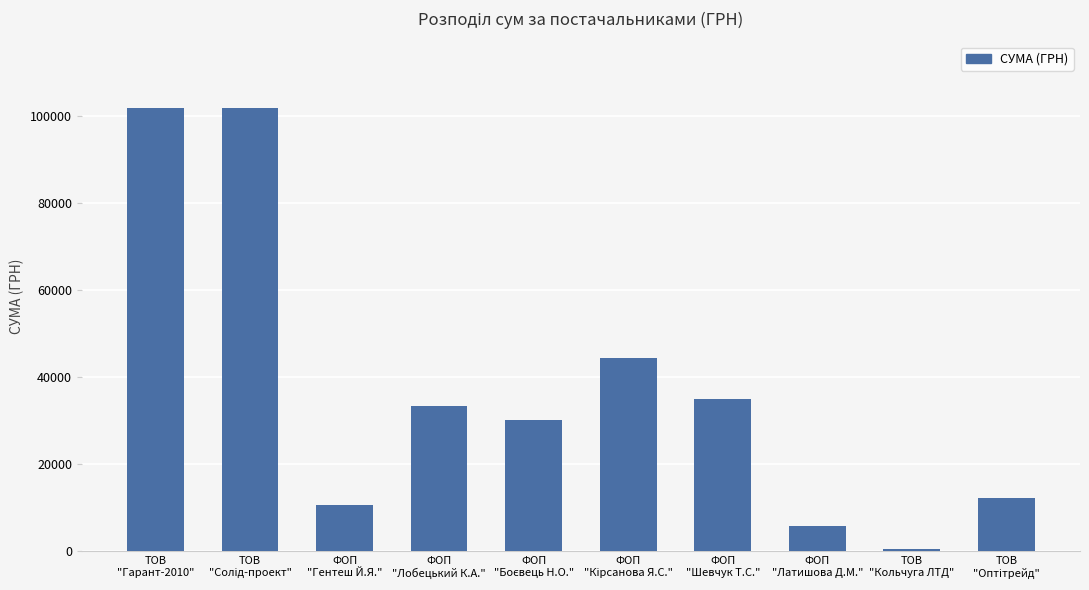

What is the value of the 1st bar from the left?

101956.1